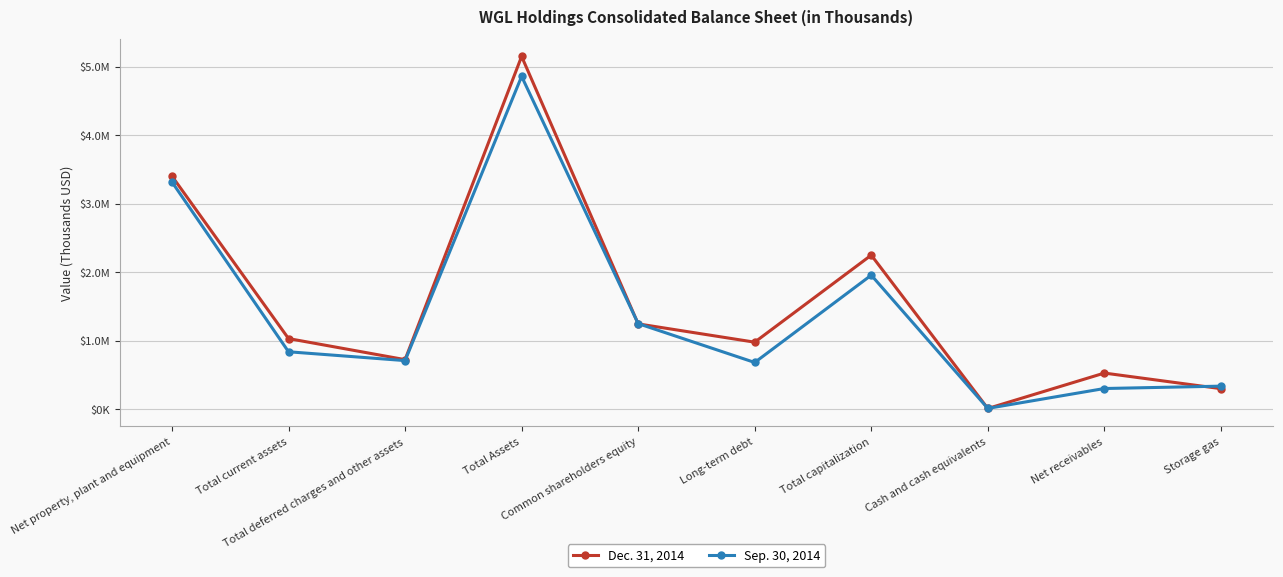

The value of Sep. 30, 2014 at Total capitalization is 3485739. True or false?

False